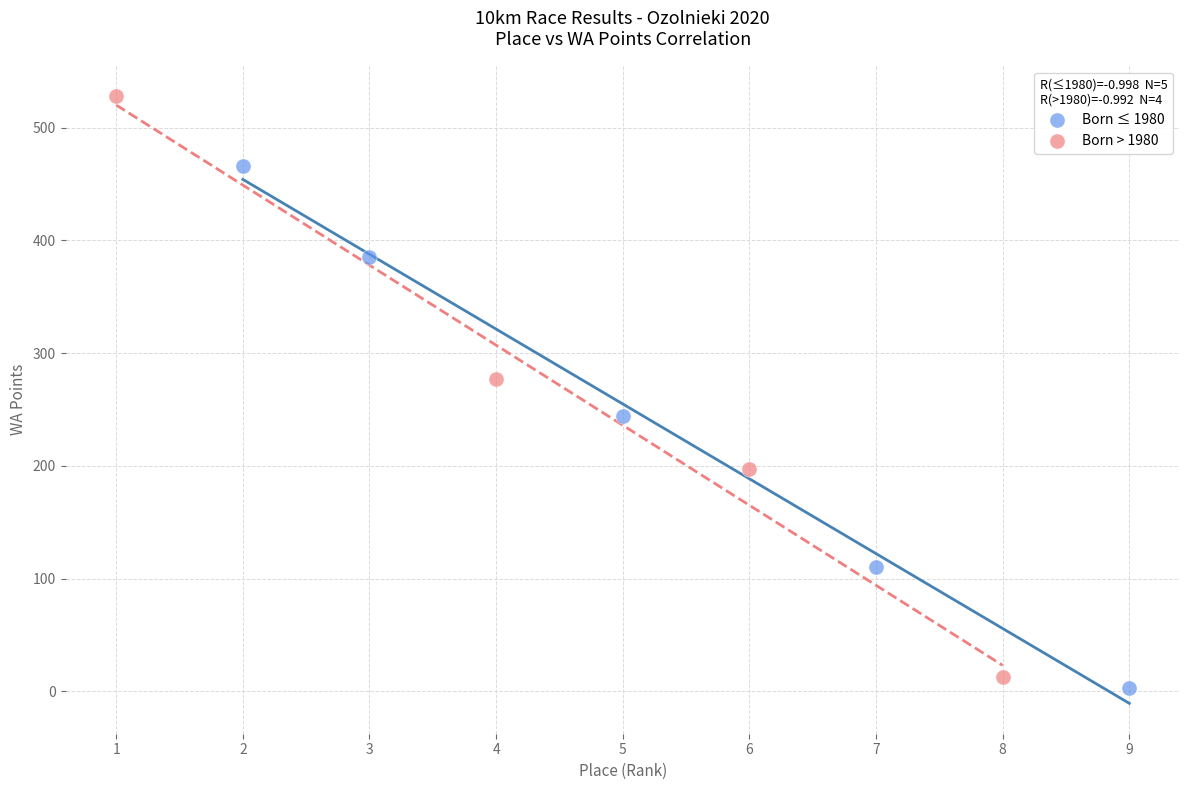

What are all the series names shown in the legend?

Born ≤ 1980, Born > 1980